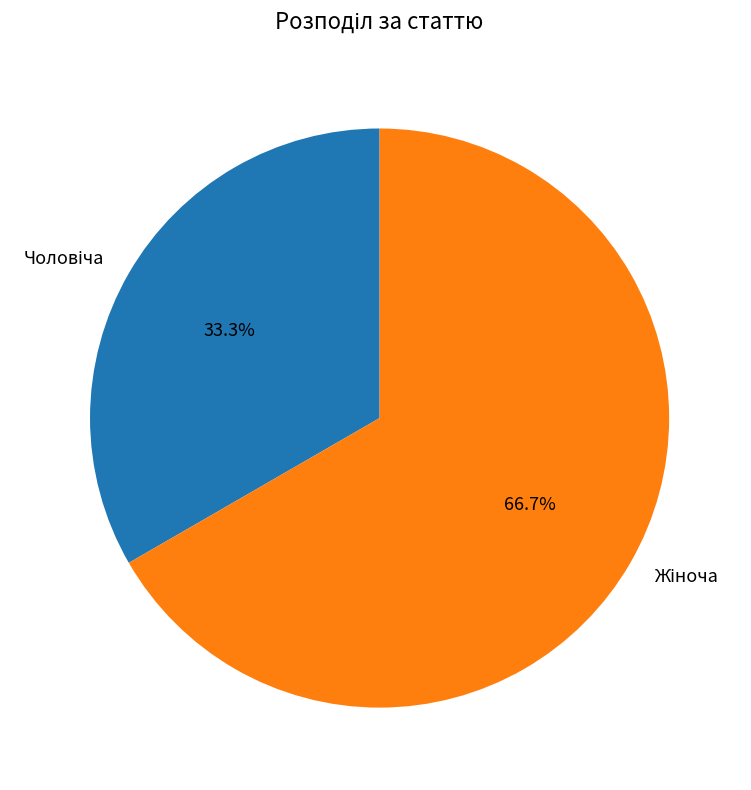

Is there a majority slice in this chart?

Yes